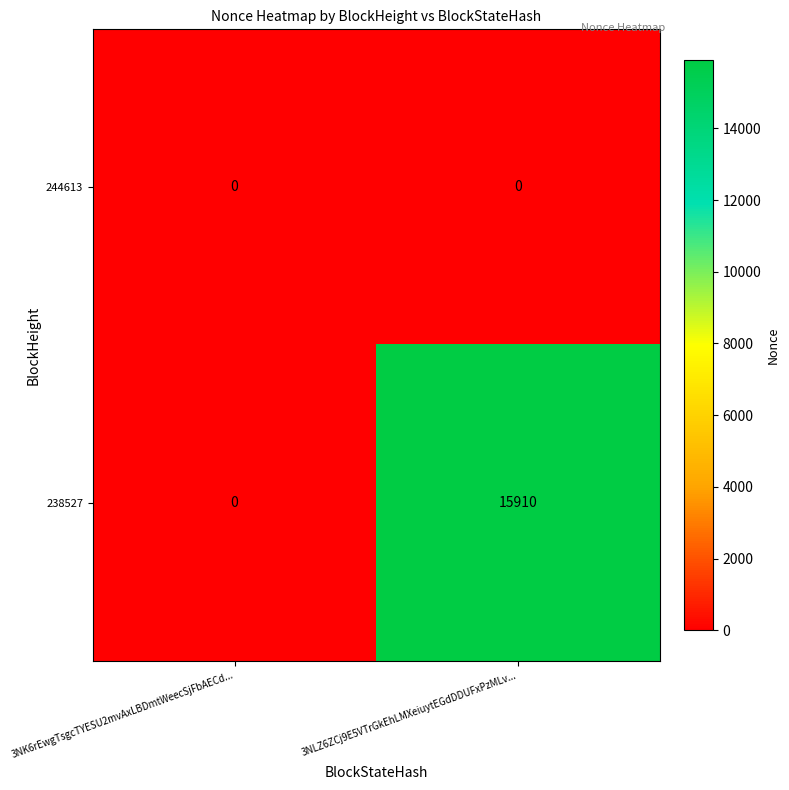

Reading left to right, transcribe all the data shown in this chart.

244613: 0	0
238527: 0	15910